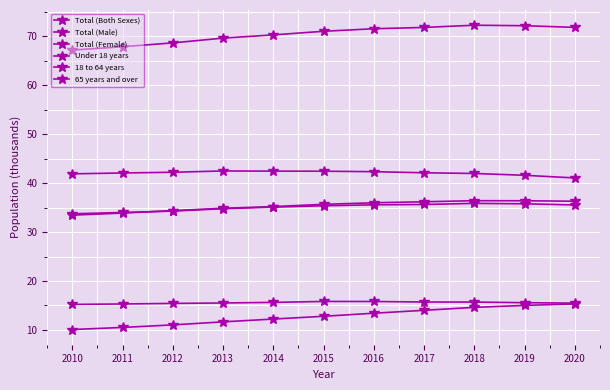

What is the difference between the highest and lowest values at 2018?

57.7